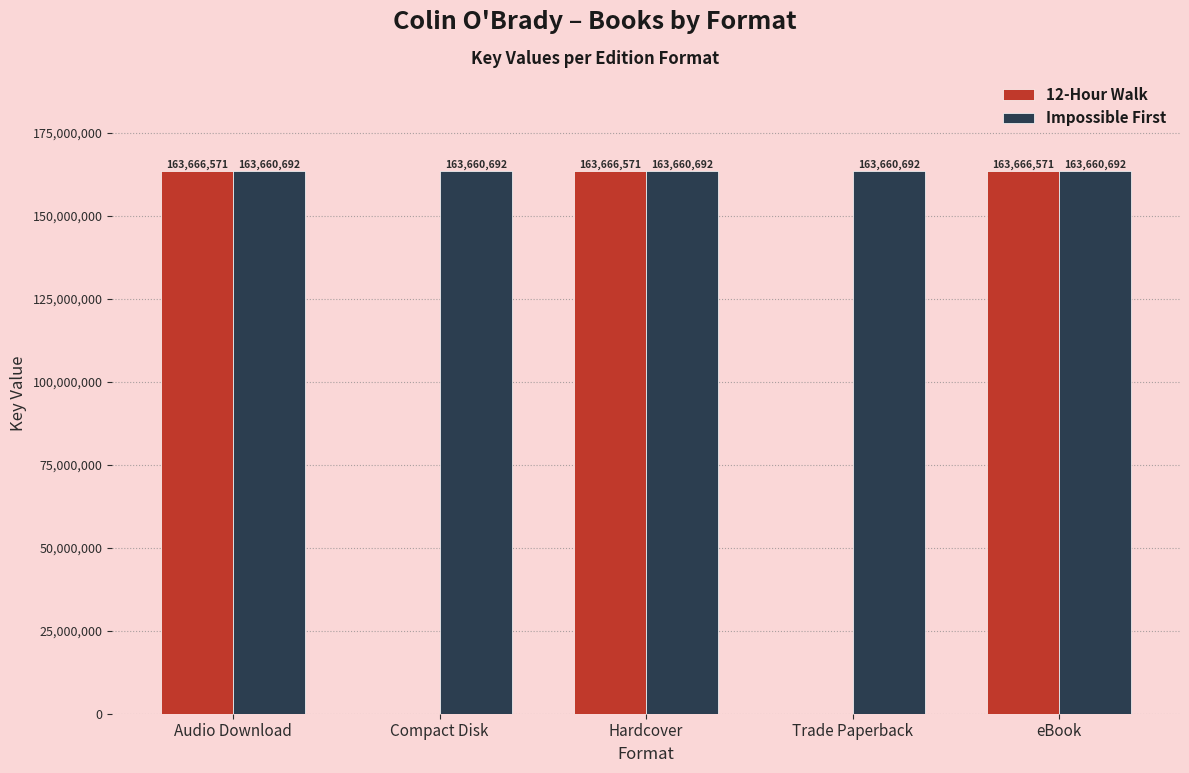

Reading left to right, what are all the values shown in this chart?

12-Hour Walk: 163666571	0	163666571	0	163666571
Impossible First: 163660692	163660692	163660692	163660692	163660692